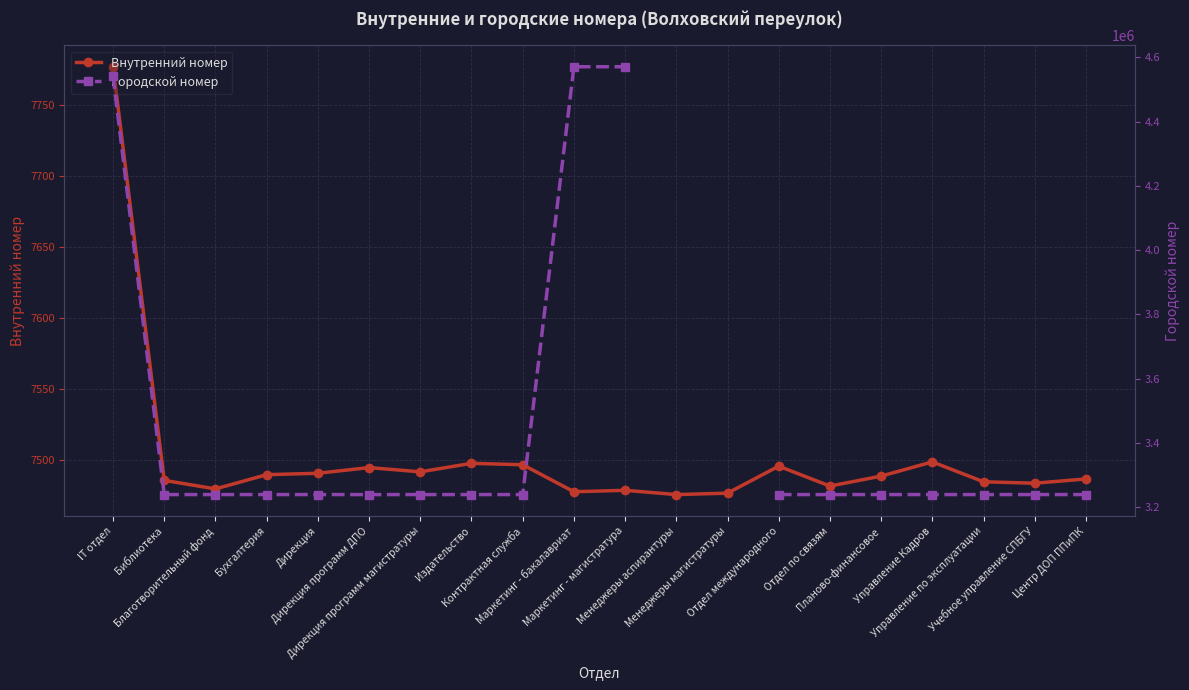

In Внутренний номер, how many points are lower than both neighbors (excluding endpoints)?

6